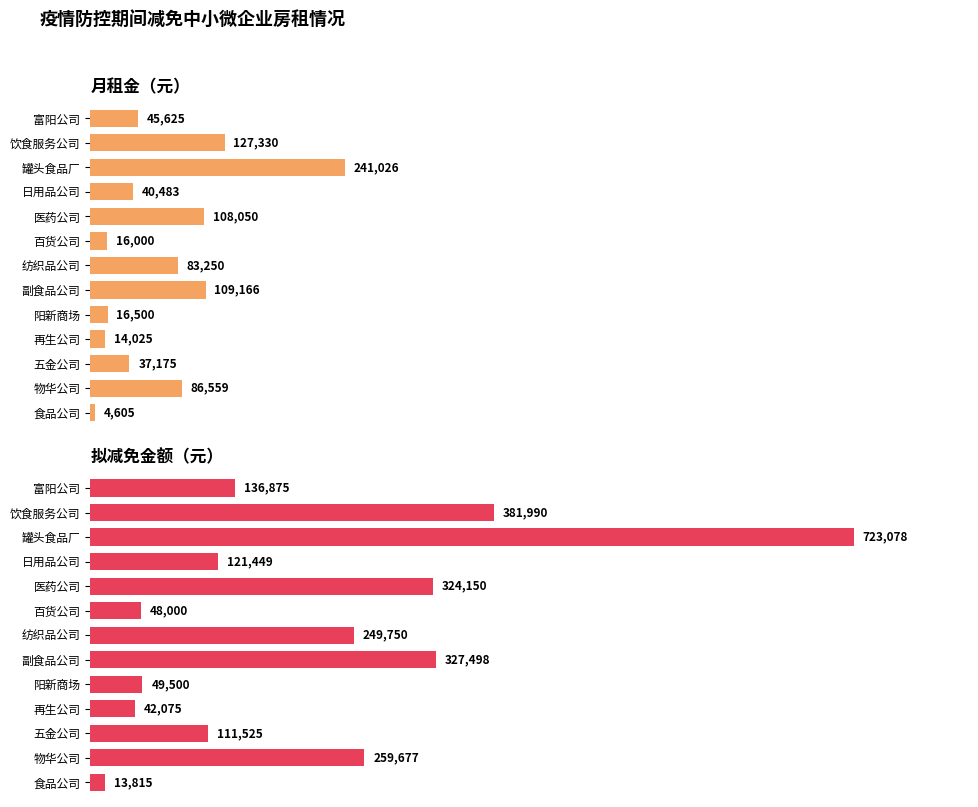

Which series has the largest total across all categories?

拟减免金额（元）